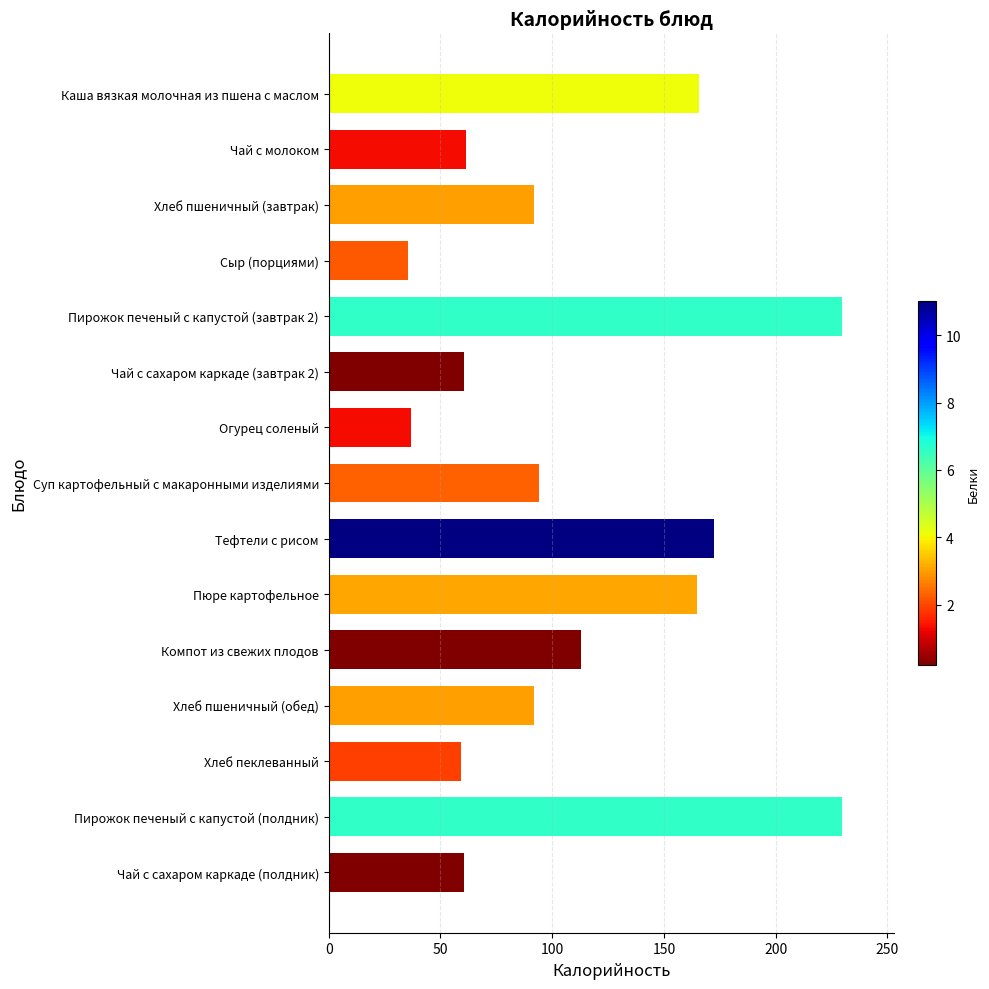

What is the value of the 4th bar from the top?

35.3